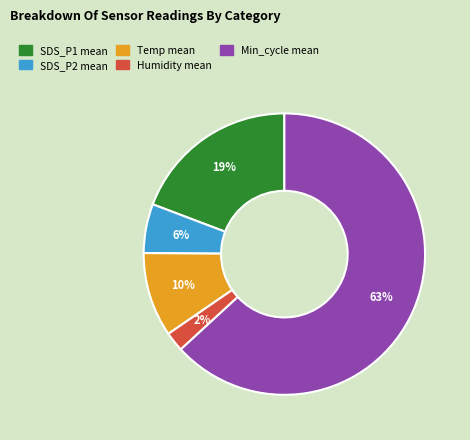

Is there a majority slice in this chart?

Yes